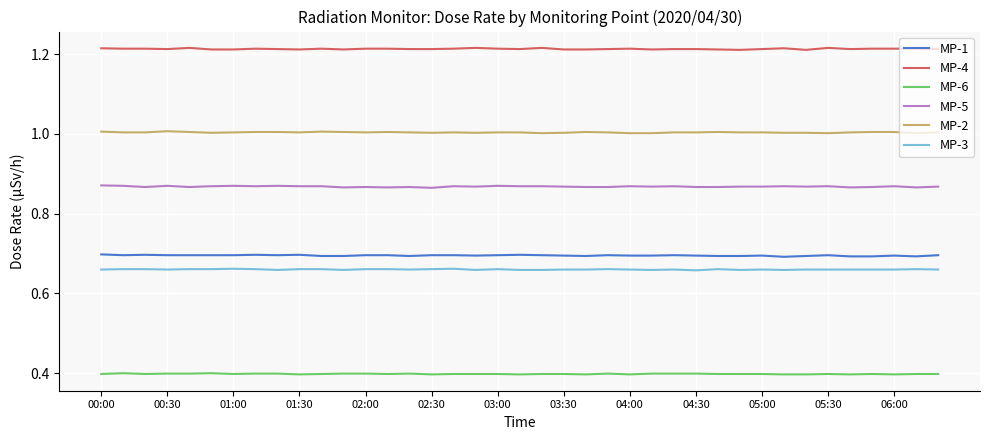

Which series has the largest total across all categories?

MP-4